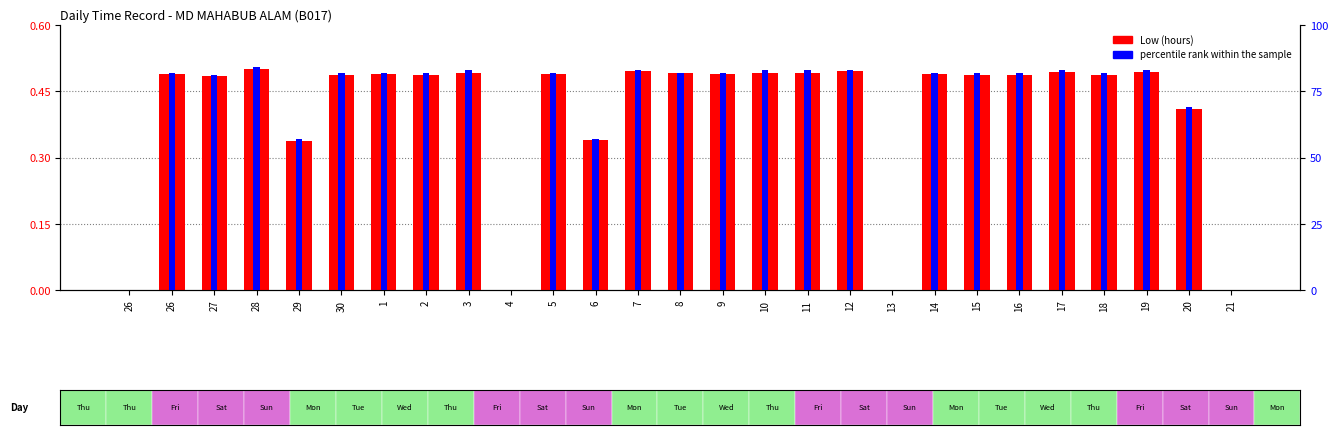

How many values in percentile rank within the sample are above zero?

23